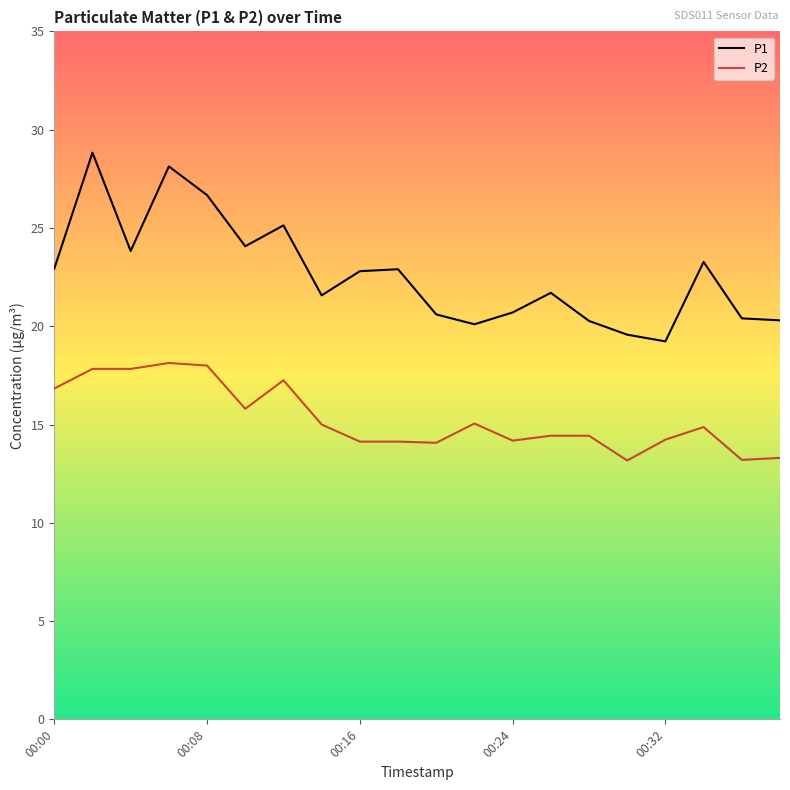

Which series has the largest total across all categories?

P1